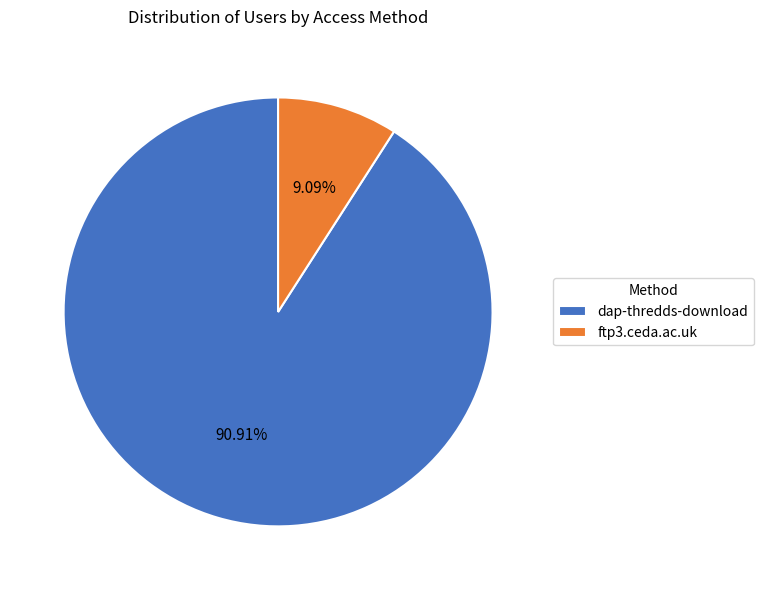

The ftp3.ceda.ac.uk slice represents 9% of the pie. True or false?

True